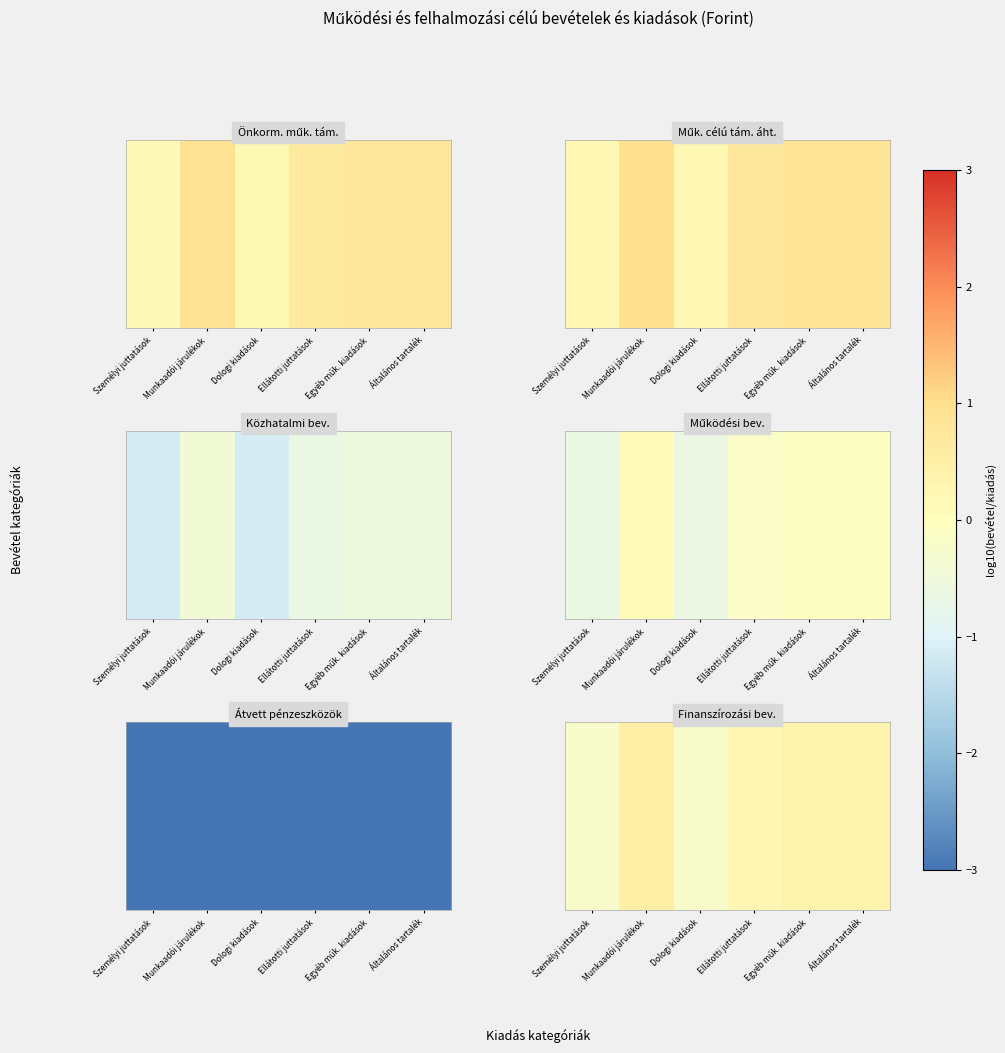

At which category does the chart reach its minimum across all series?

Személyi juttatások